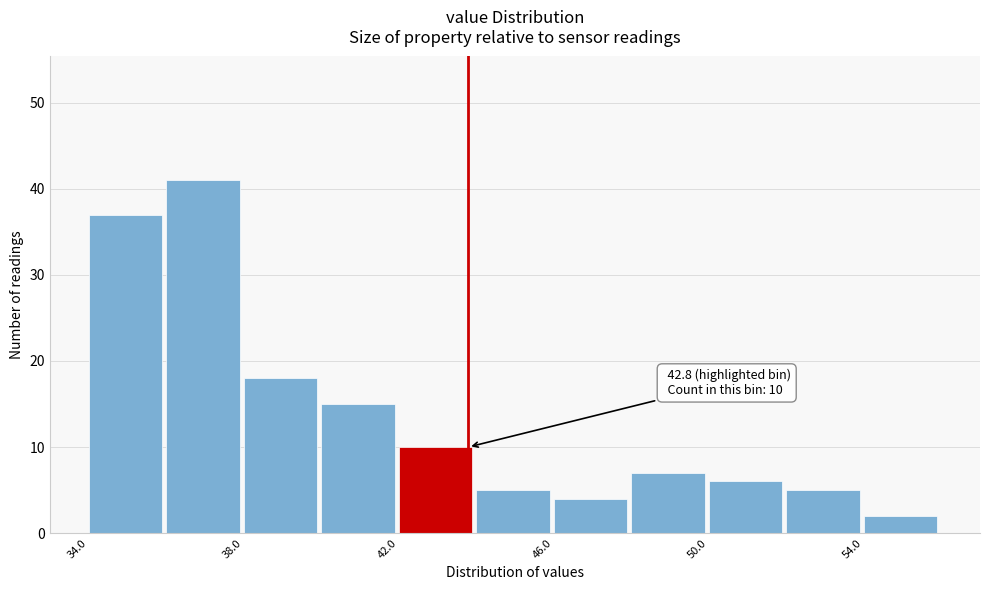

Over which range of the x-axis is the bar tallest?

36 to 38